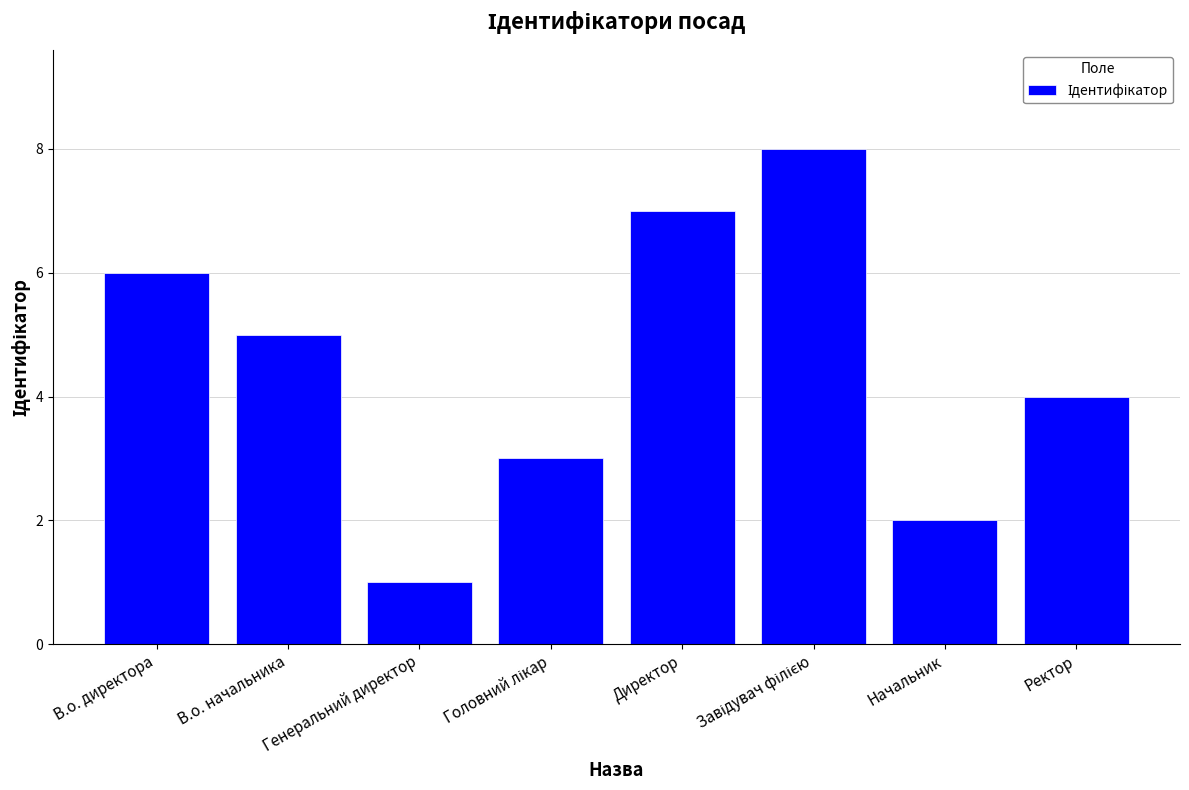

Approximately how many times larger is the value at Директор compared to В.о. начальника?

1.4